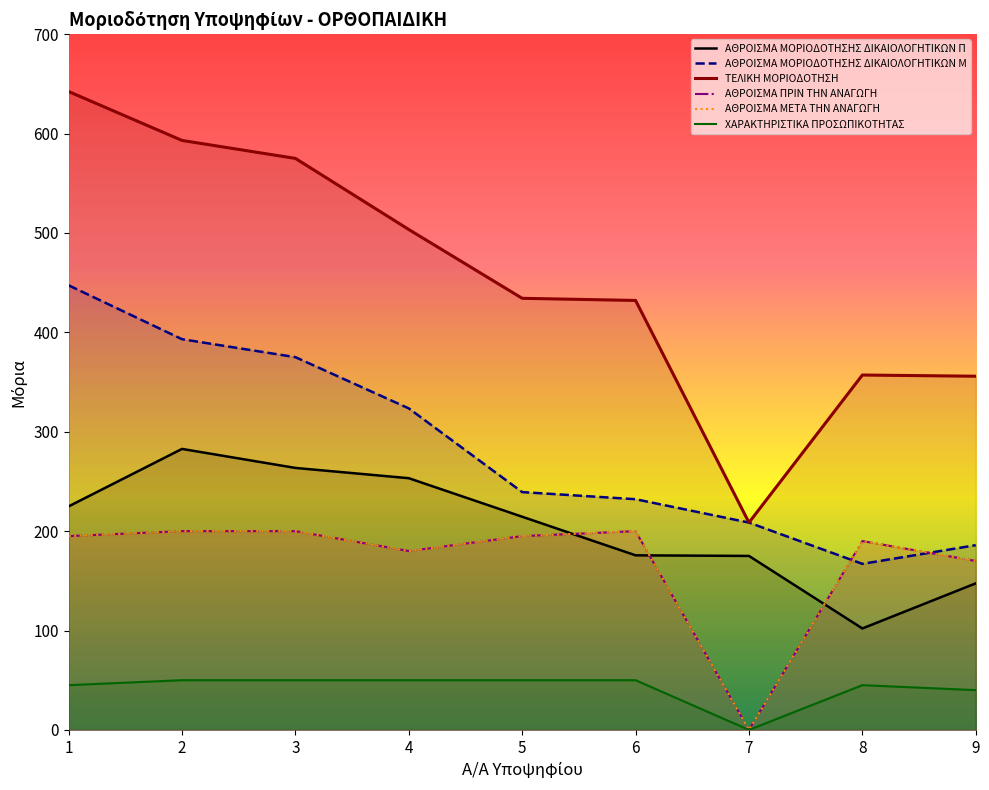

The value of ΑΘΡΟΙΣΜΑ ΠΡΙΝ ΤΗΝ ΑΝΑΓΩΓΗ at 2 is 200.0. True or false?

True